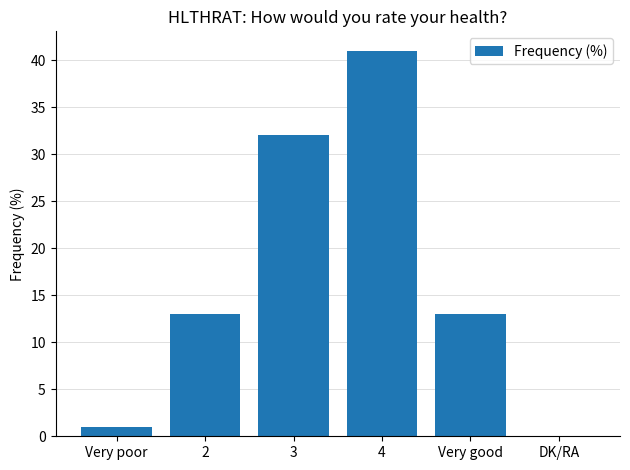

Reading left to right, transcribe all the data shown in this chart.

1	13	32	41	13	0